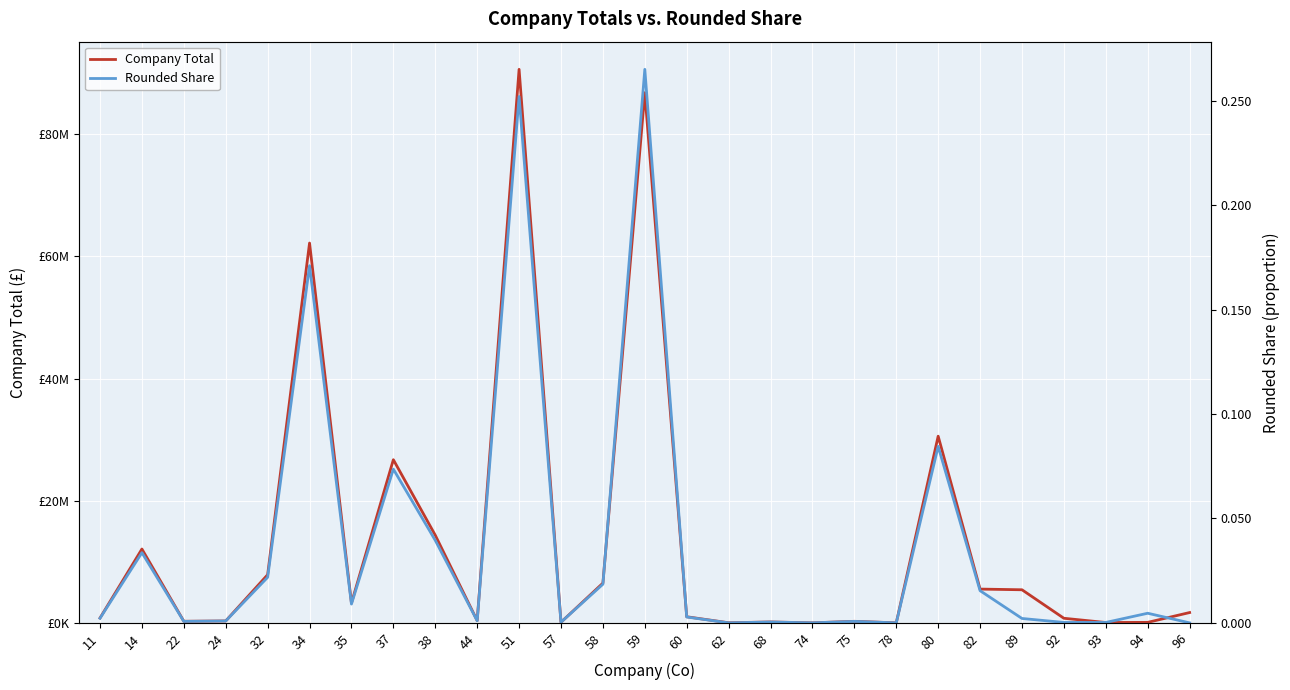

At how many categories does at least one series exceed 13076149?

6